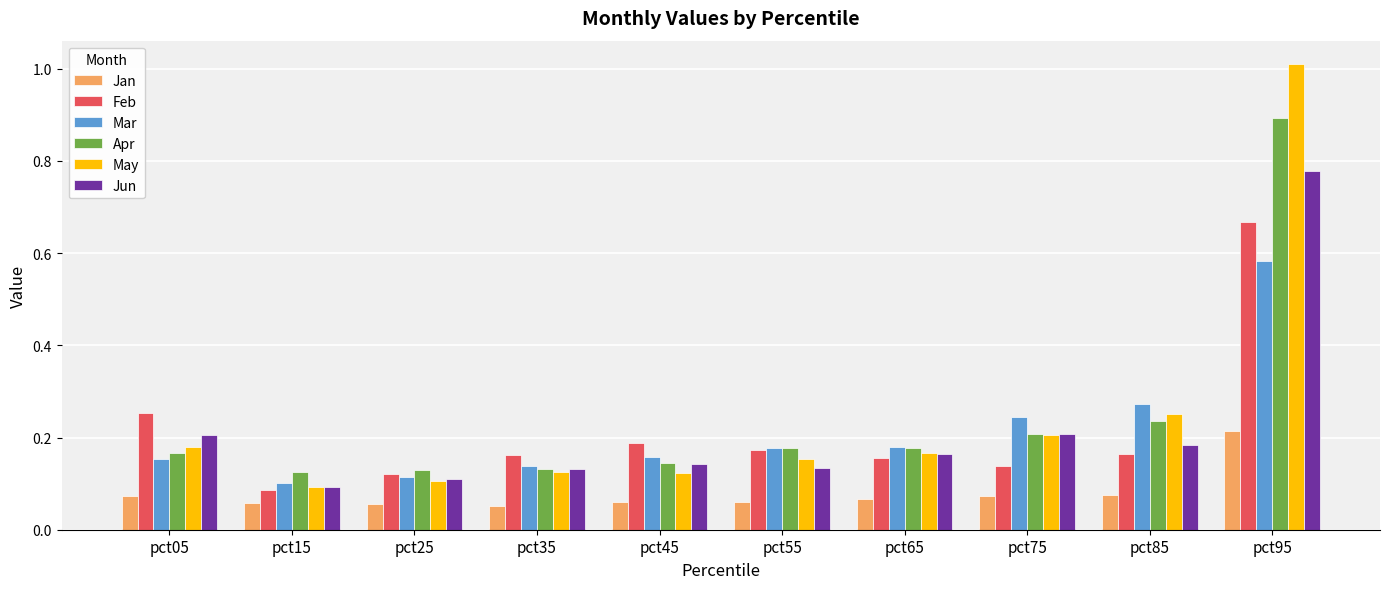

Is the value of Apr at pct55 greater than the value of May at pct75?

No